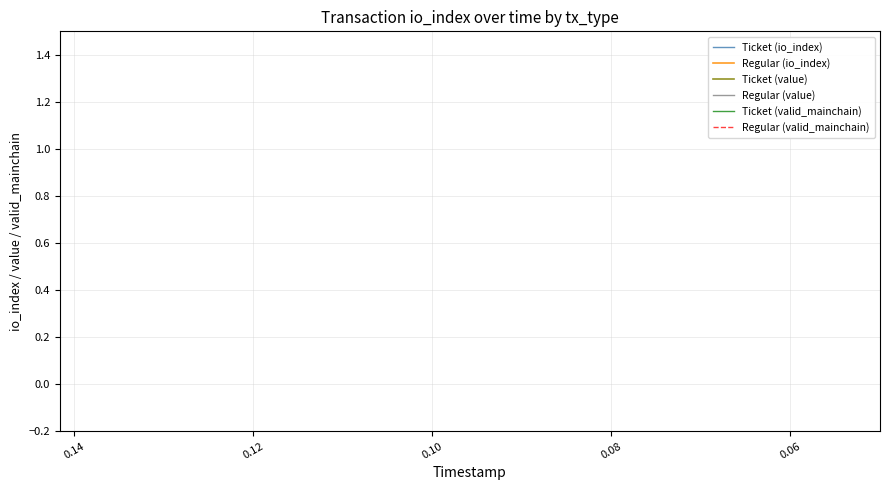

The value of Regular (io_index) at 11 is 0.2. True or false?

False